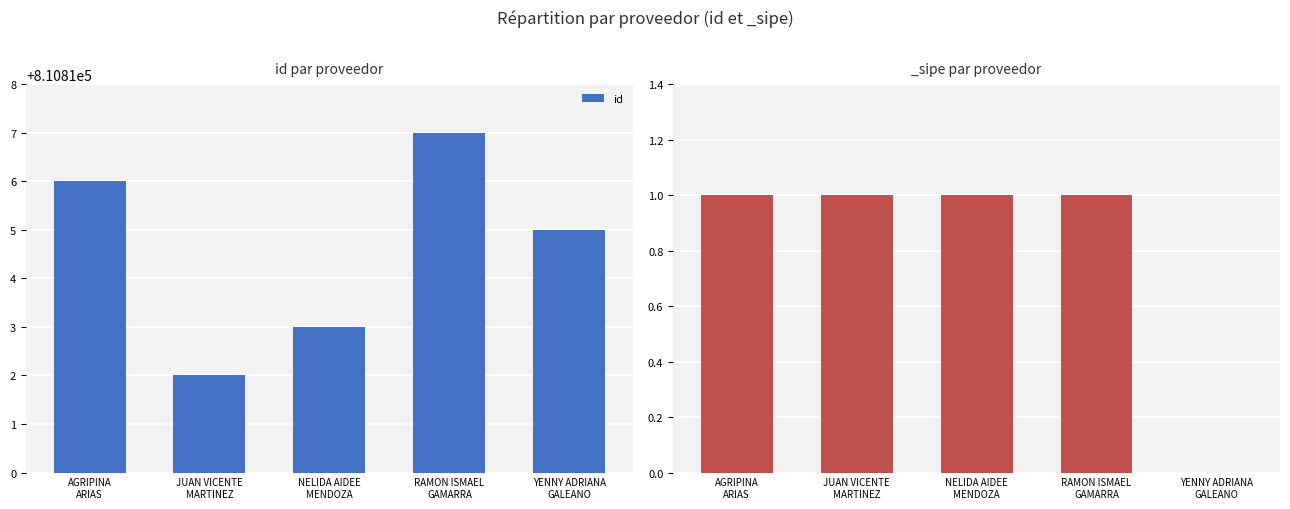

Which label corresponds to the largest value in the chart?

RAMON ISMAEL
GAMARRA